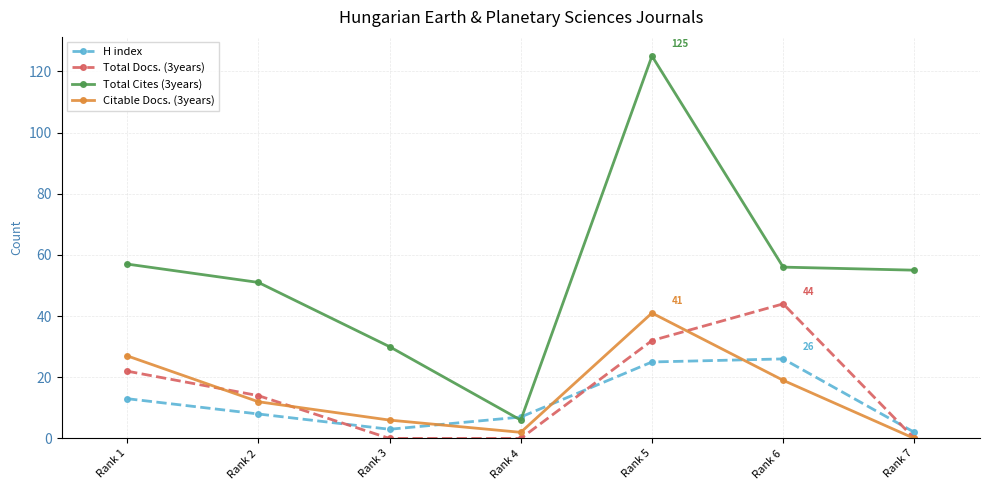

What are all the series names shown in the legend?

H index, Total Docs. (3years), Total Cites (3years), Citable Docs. (3years)